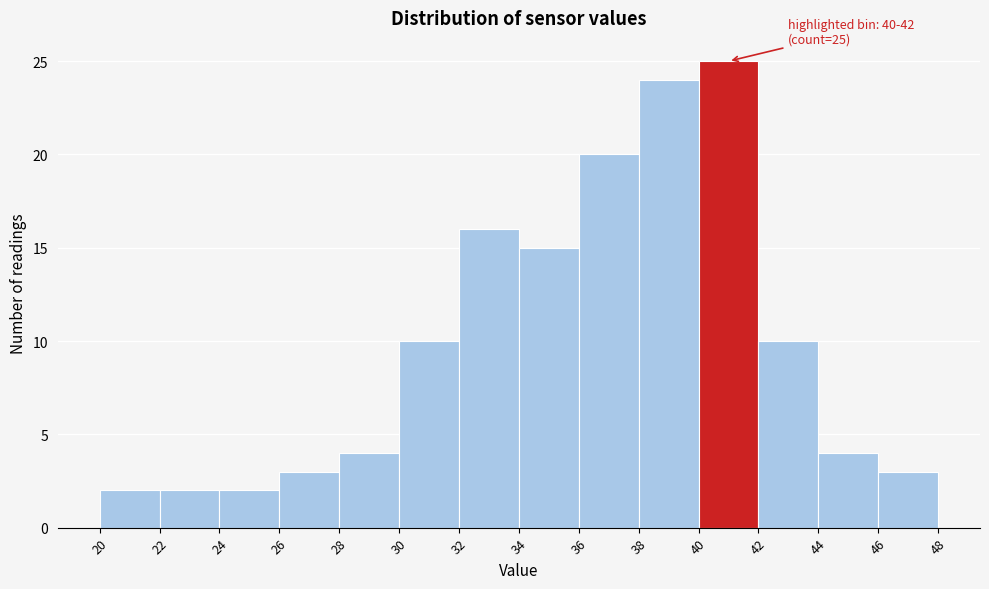

Over which range of the x-axis is the bar tallest?

40 to 42